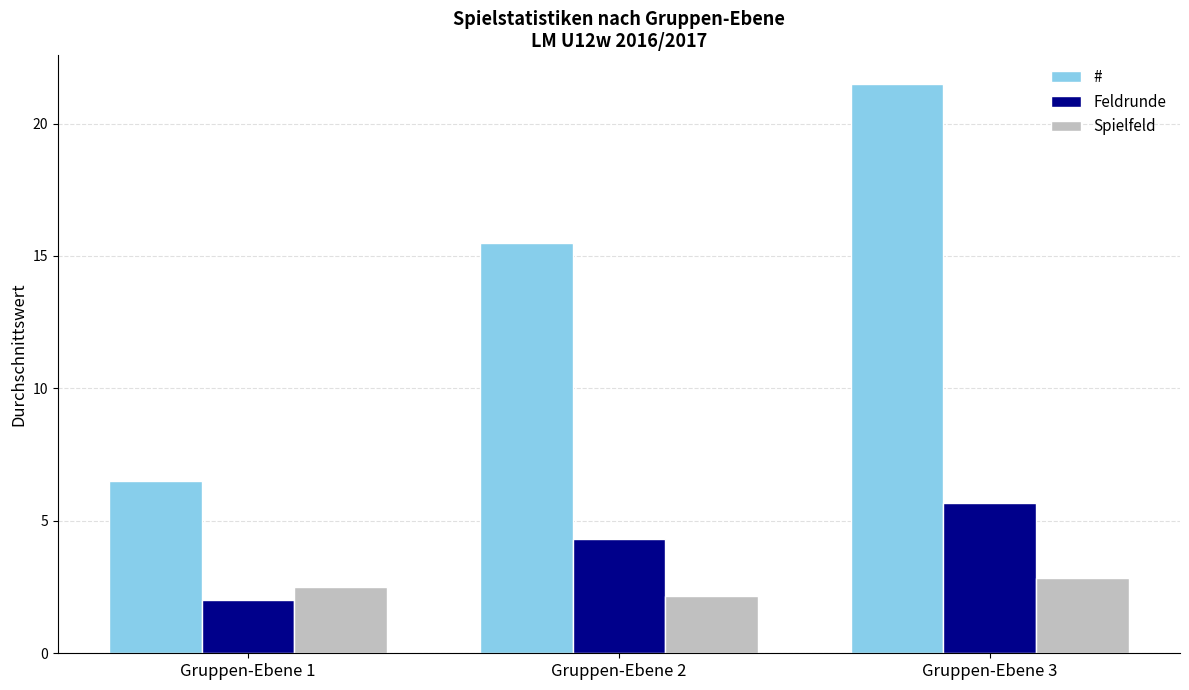

The Feldrunde series shows 0.5 at Gruppen-Ebene 1. True or false?

False